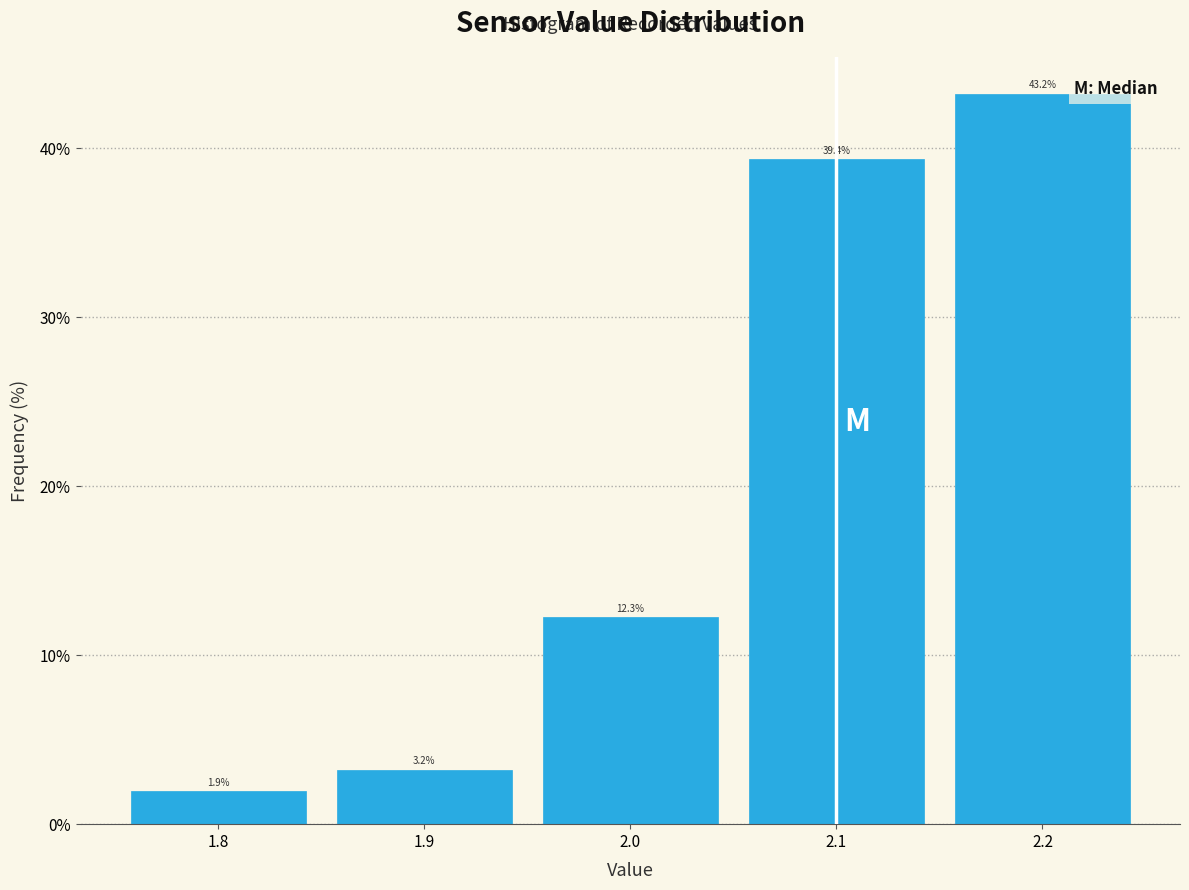

How tall is the bar that spans 1.95 to 2.05 on the x-axis?

12.3